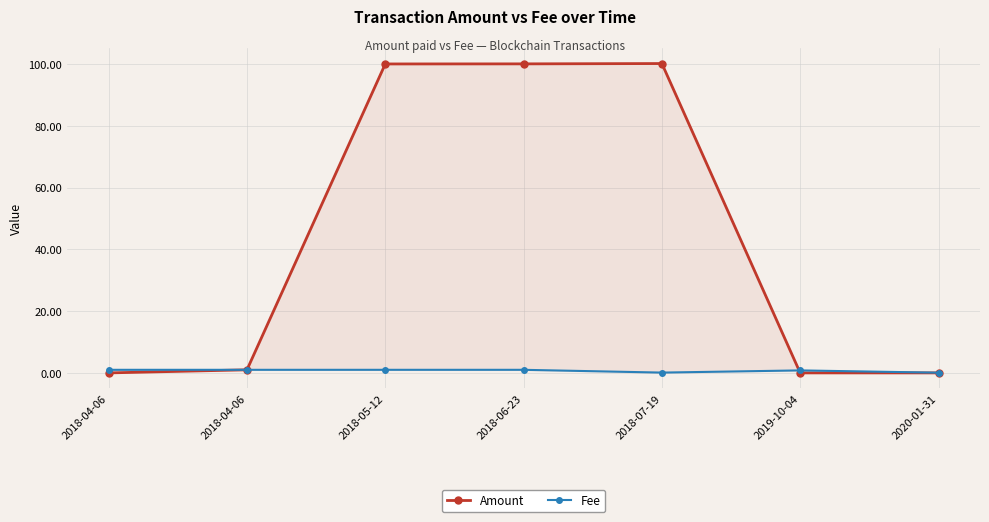

What is the value of the Amount point at the 4th from the left?

100.0